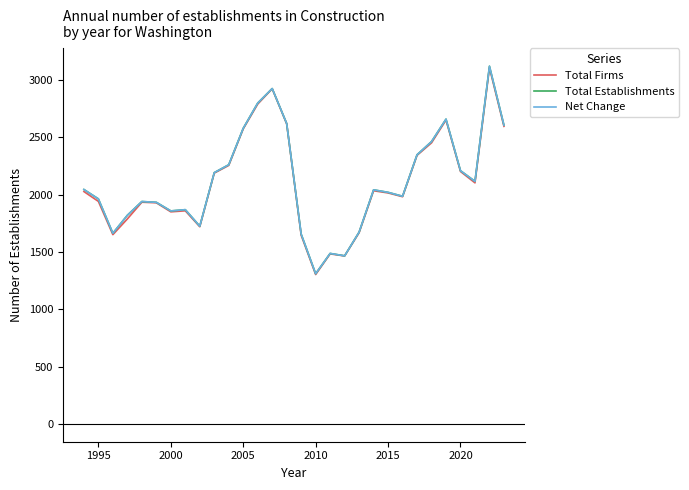

Is this an area chart (filled region under the line)?

No